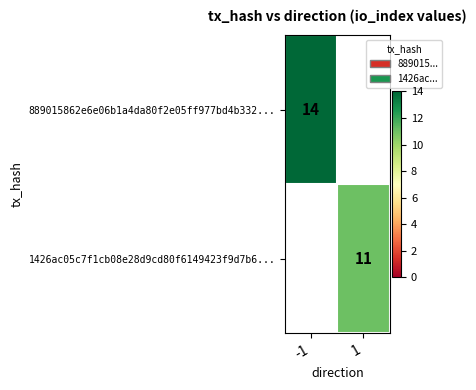

Is it true that 1426ac05c7f1cb08e28d9cd80f6149423f9d7b6... equals 18 at 1?

False